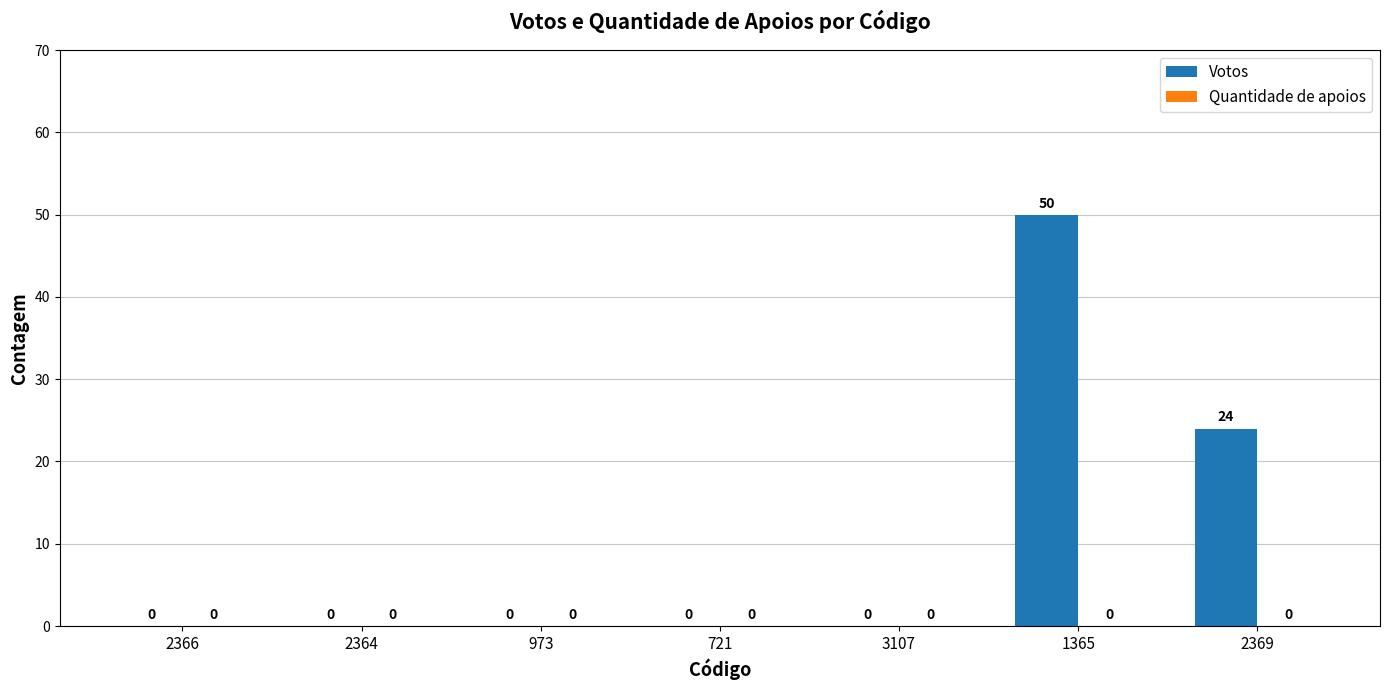

Reading left to right, list all the values displayed in this chart.

2366=0	2364=0	973=0	721=0	3107=0	1365=50	2369=24